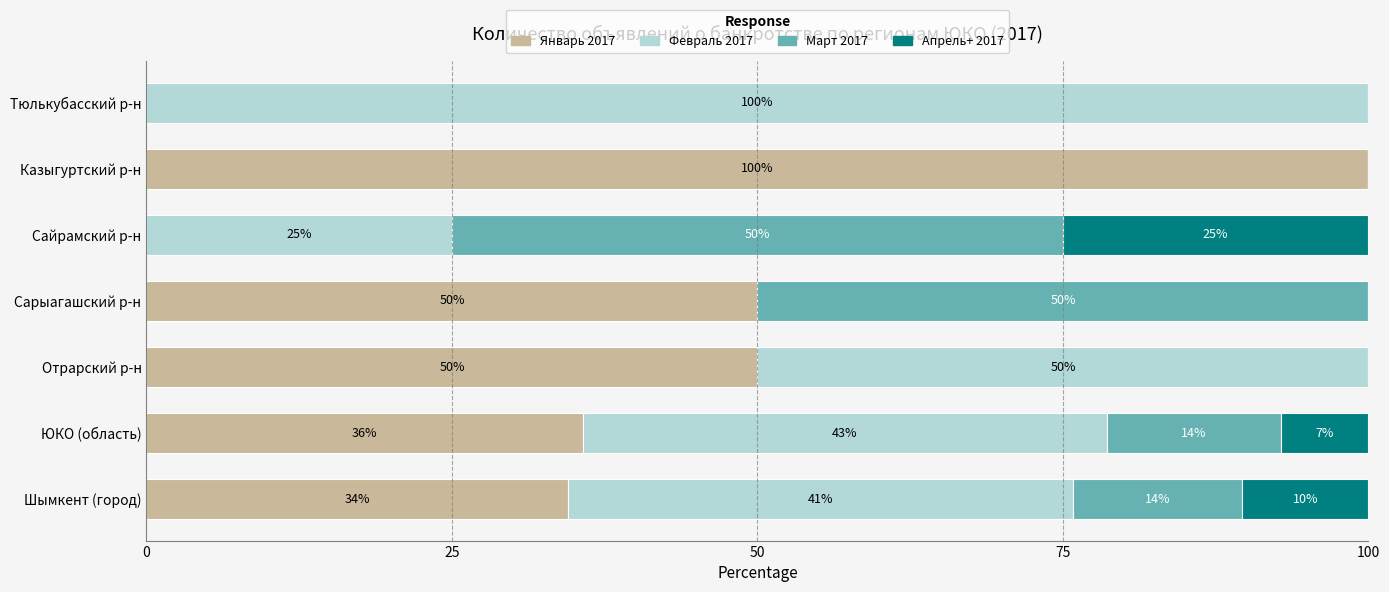

True or false: Январь 2017 has a value of 50.7 at ЮКО (область).

False